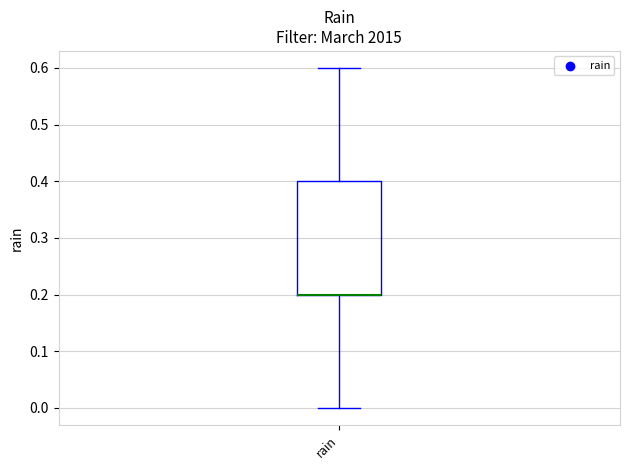

Read this box plot against the y-axis: the position of the median line, the range covered by the box, and the ends of both whiskers. The values are not printed on the chart, so give them approximately, as read against the axis.

median 0.2 (drawn on the box's lower edge), box 0.2 to 0.4, whiskers 0.0 to 0.6